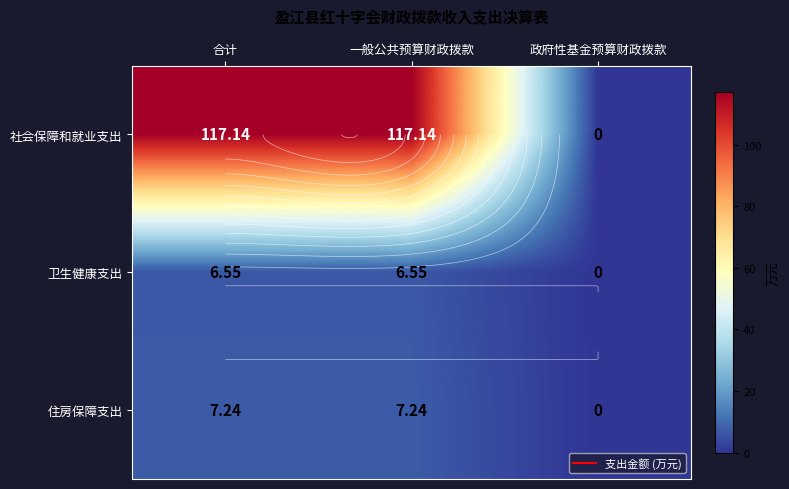

True or false: 卫生健康支出 has a value of 0.0 at 政府性基金预算财政拨款.

True